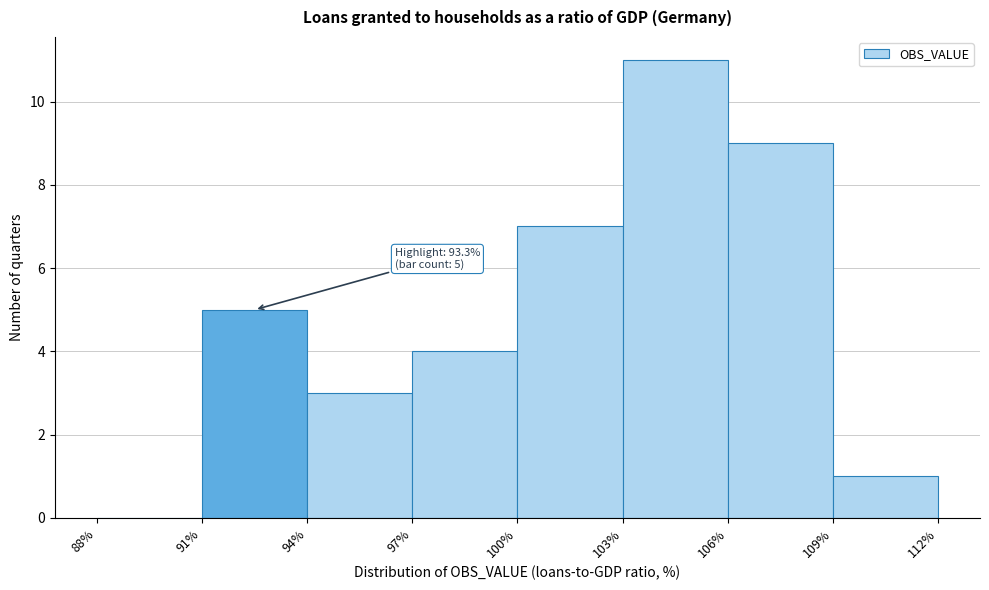

Which range on the x-axis has the tallest bar?

103% to 106%